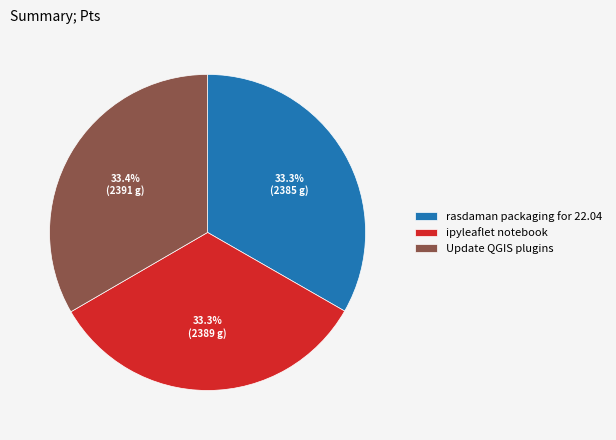

What percentage do rasdaman packaging for 22.04 and Update QGIS plugins together represent?

66.7%